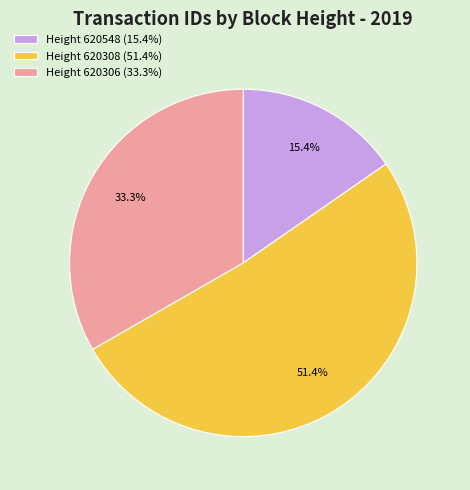

To the nearest percent, what is the difference between the largest and smallest slice percentages?

36%